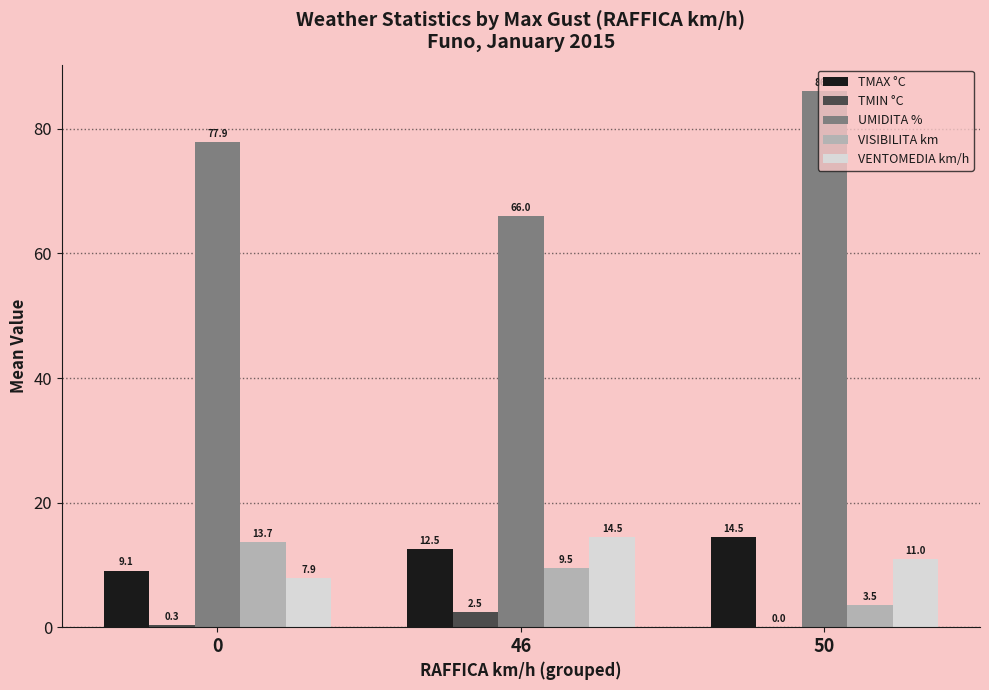

What is the sum of the TMAX °C values at 50 and 46?

27.0